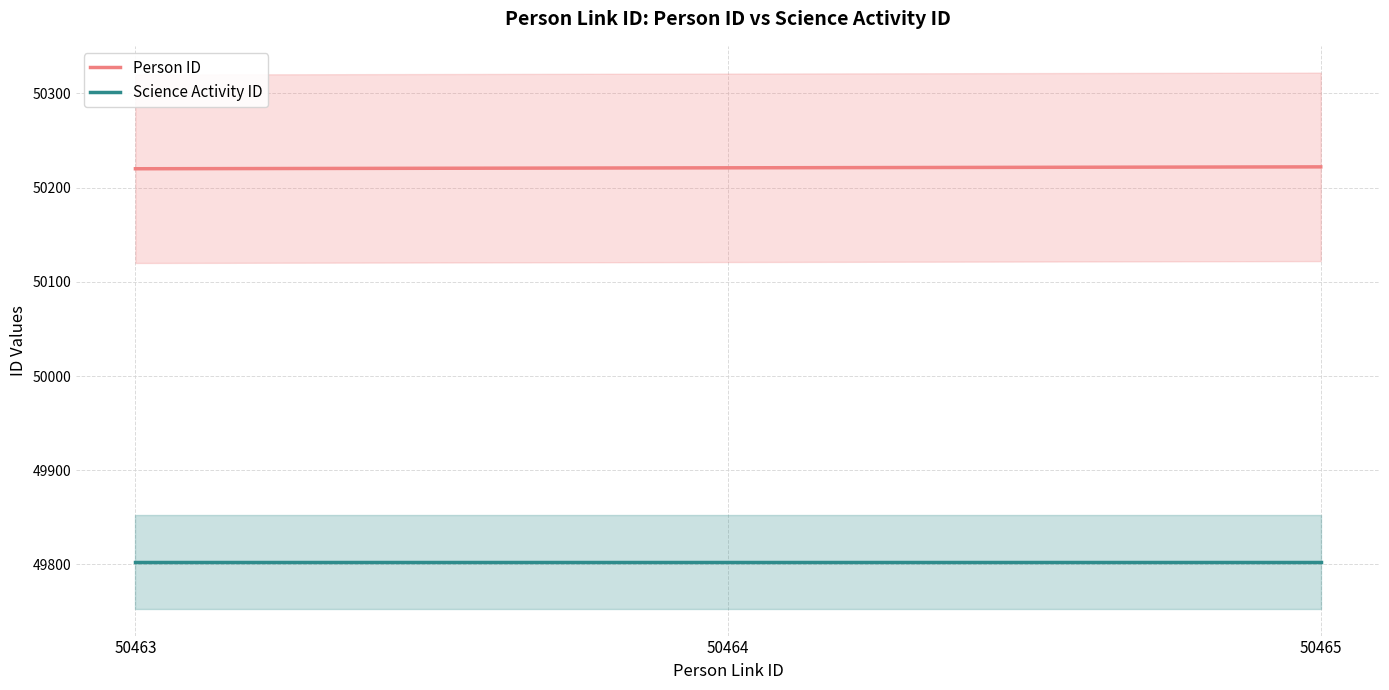

Which category has the highest value across all series?

50465